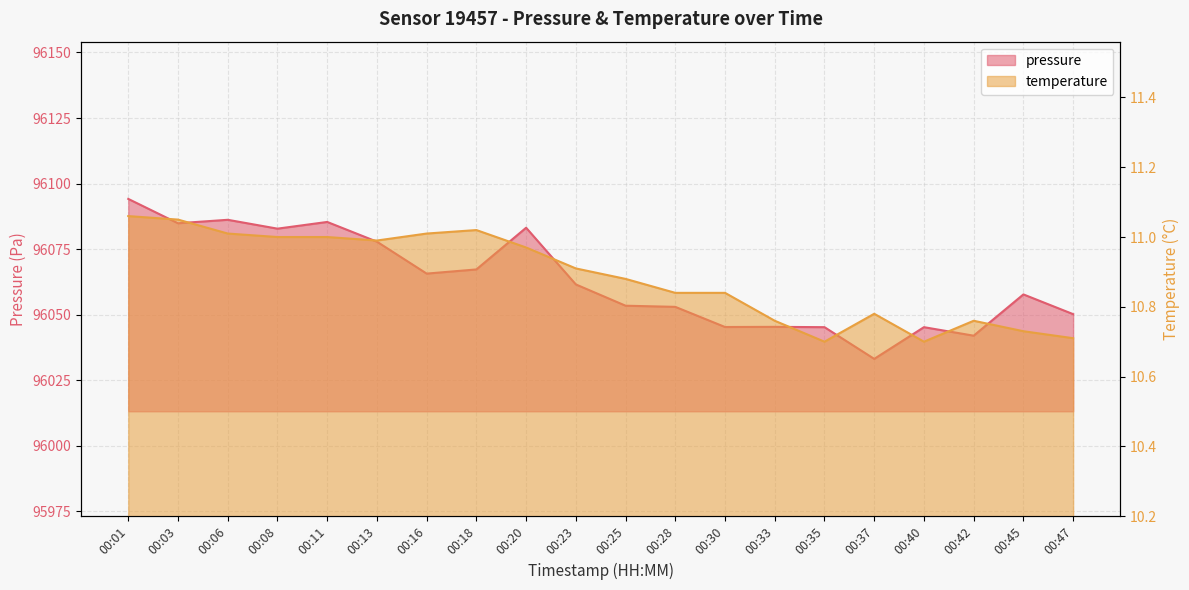

At which category is the sum across all series the highest?

00:01